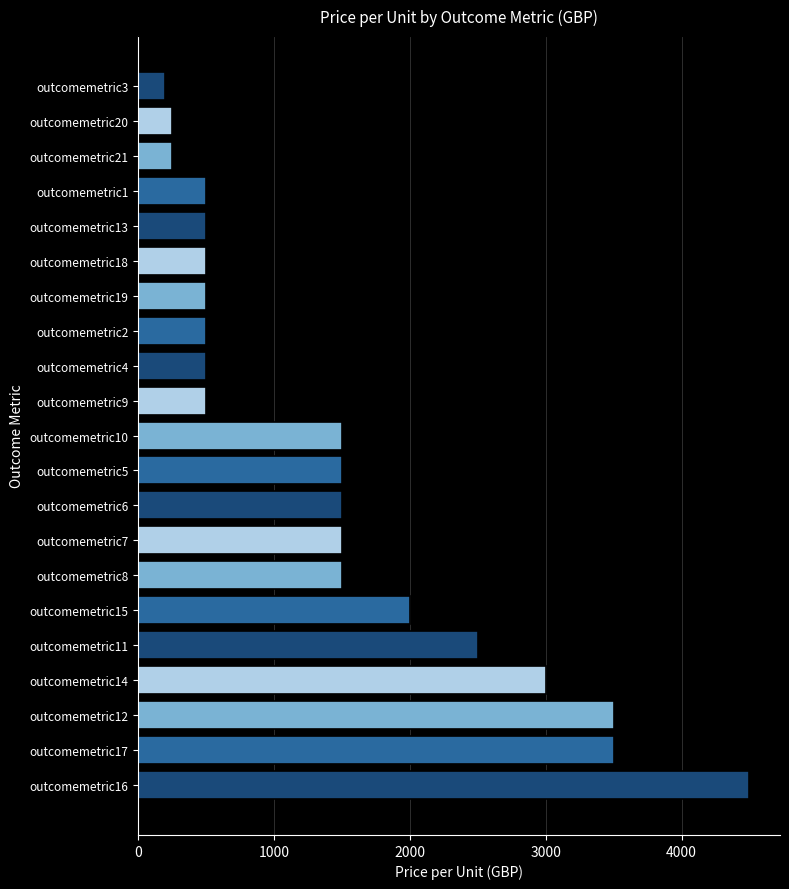

What is the sum of the values at outcomemetric8 and outcomemetric11?

4000